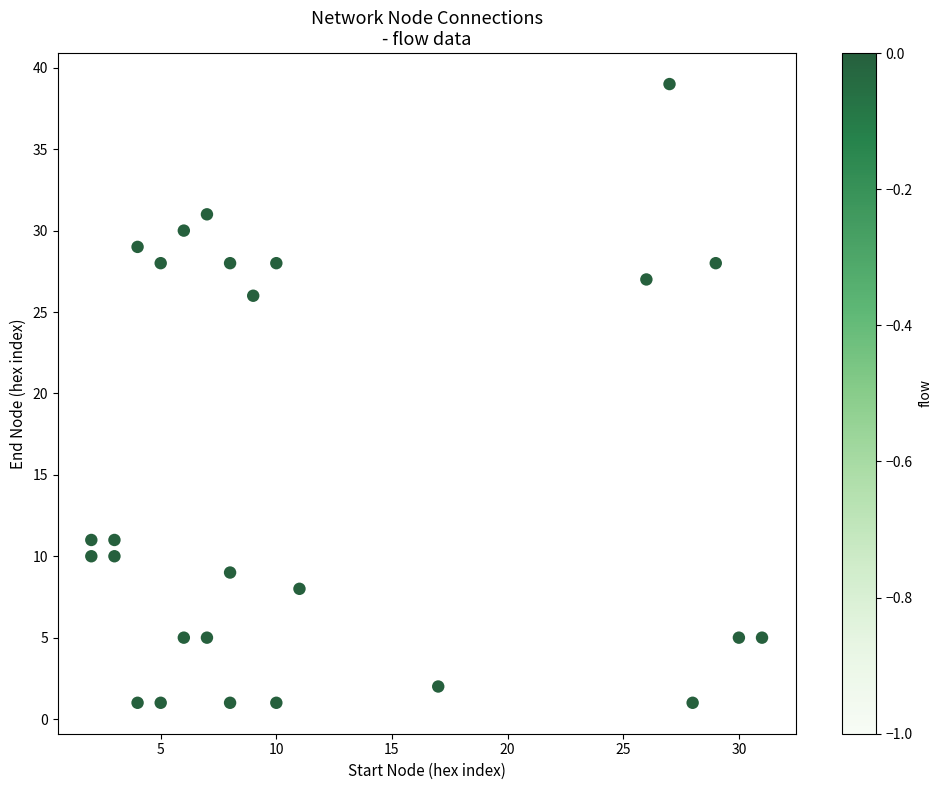

What Y value in the scatter plot is closest to 20?

26